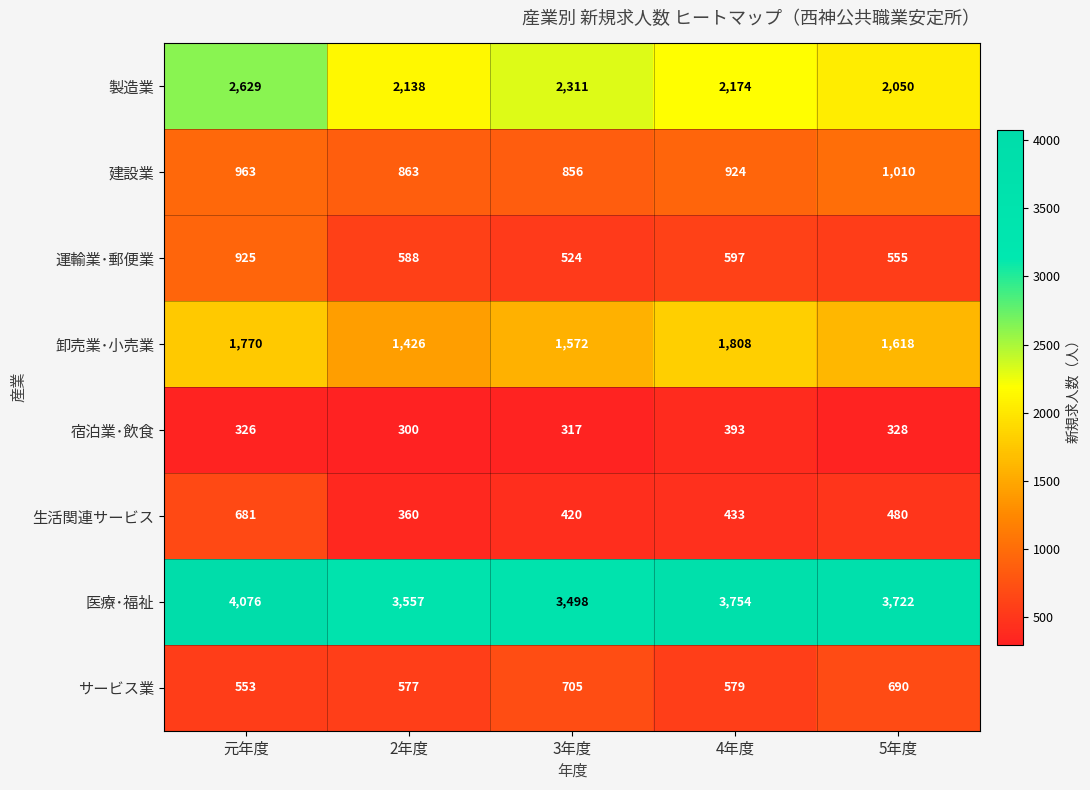

Which series has the widest spread of values?

製造業